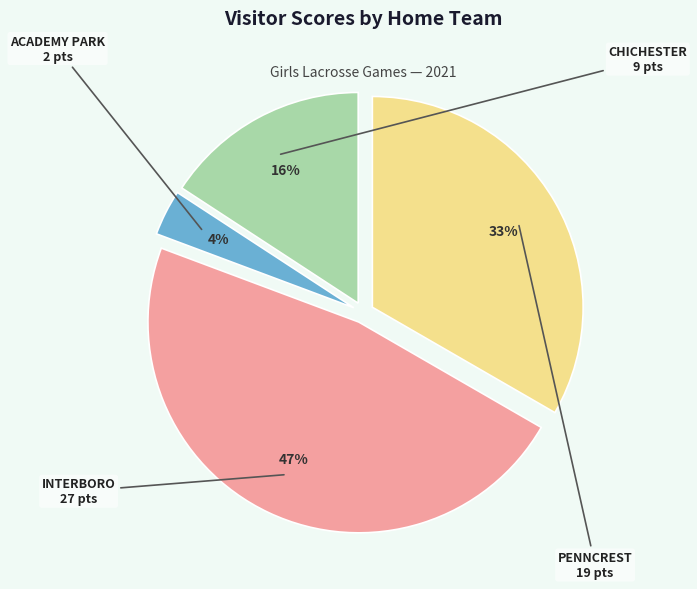

Does any single category account for the majority?

No